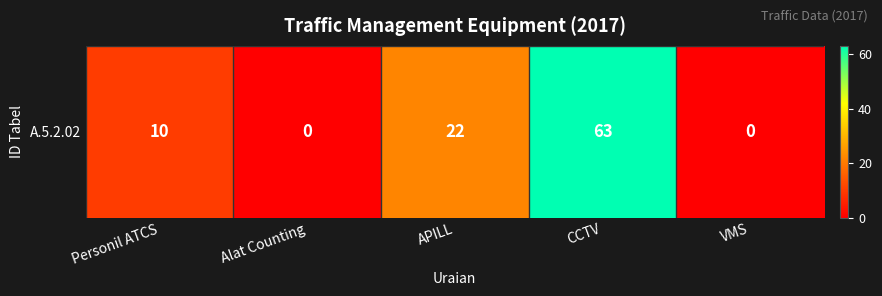

Count the values in the range 0 to 22.

4